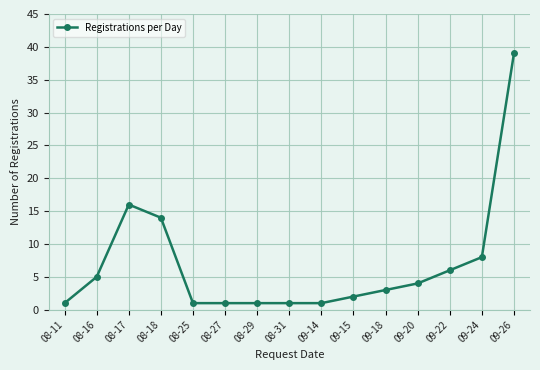

What is the difference between the maximum and minimum values?

38